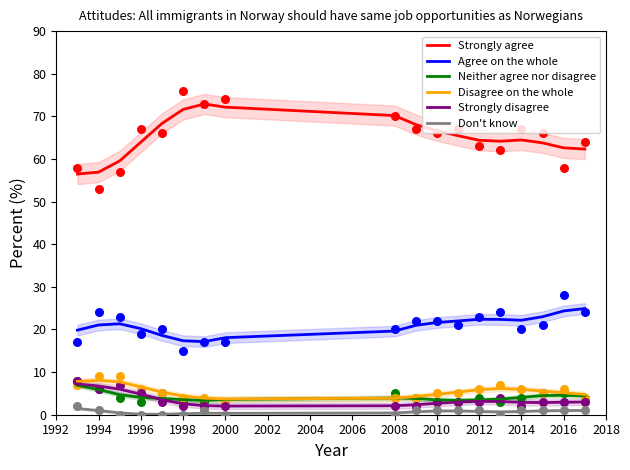

What are all the series names shown in the legend?

Strongly agree, Agree on the whole, Neither agree nor disagree, Disagree on the whole, Strongly disagree, Don't know